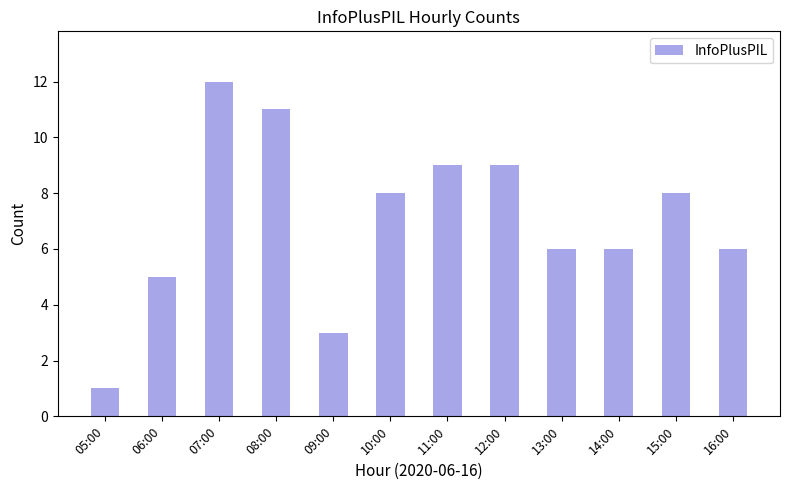

What is the average value?

7